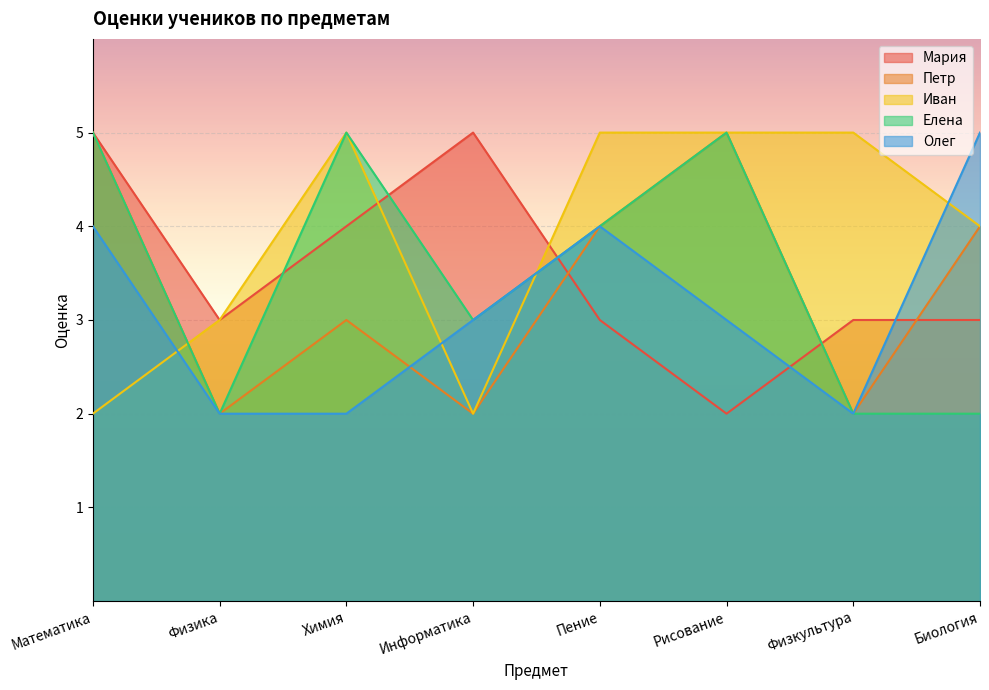

How many interior local peaks does the Иван series have?

1